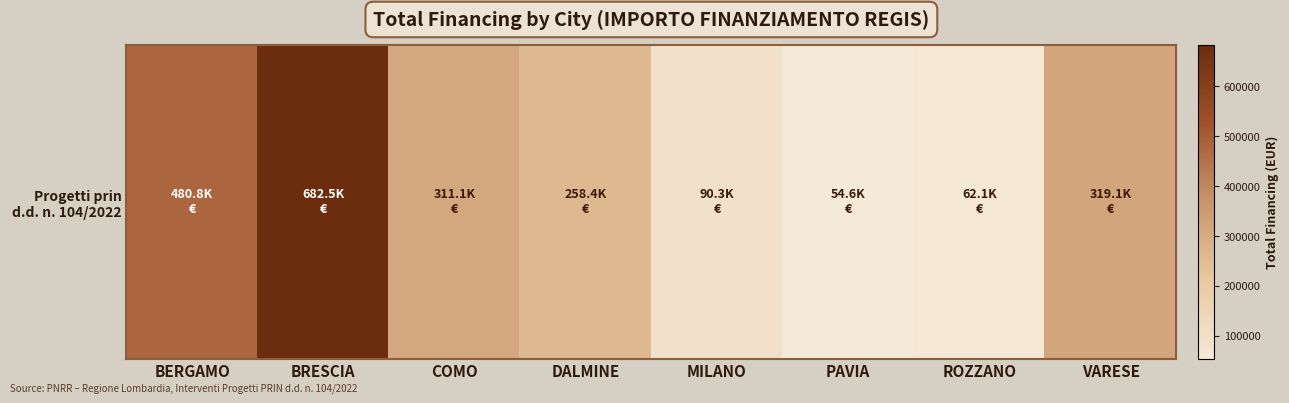

Rank the categories by value from lowest to highest.

PAVIA, ROZZANO, MILANO, DALMINE, COMO, VARESE, BERGAMO, BRESCIA